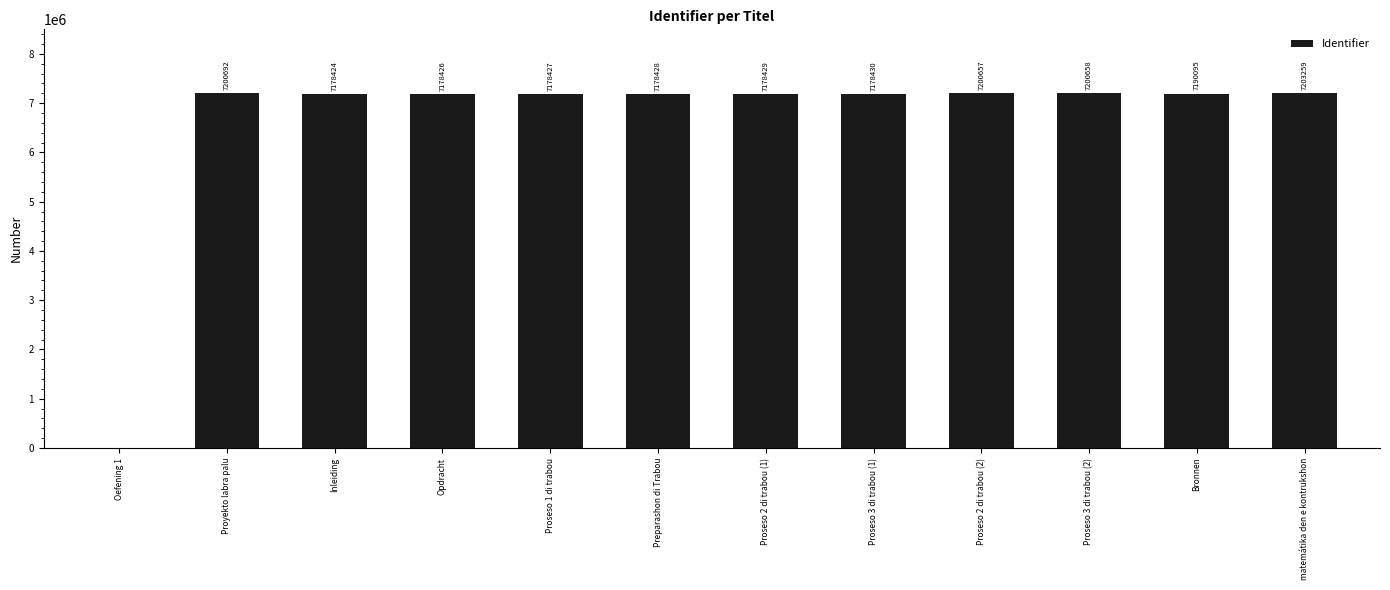

What is the change in value from Oefening 1 to Proyekto labra palu?

+7200692